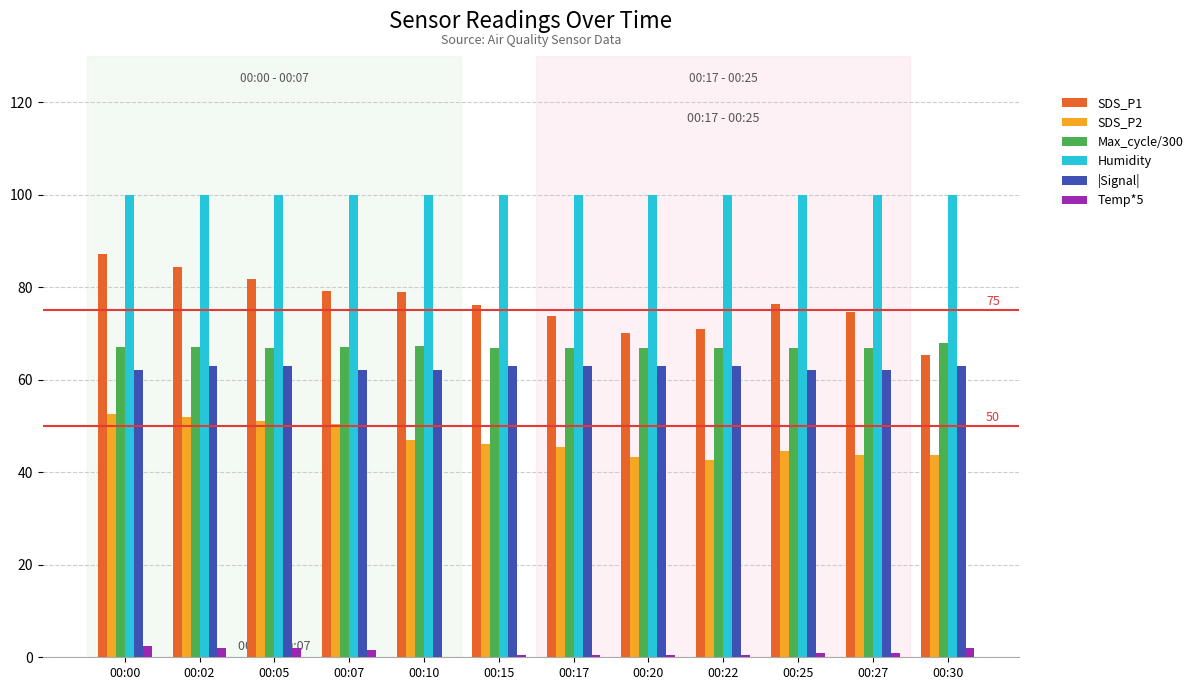

How many groups of bars are there?

12